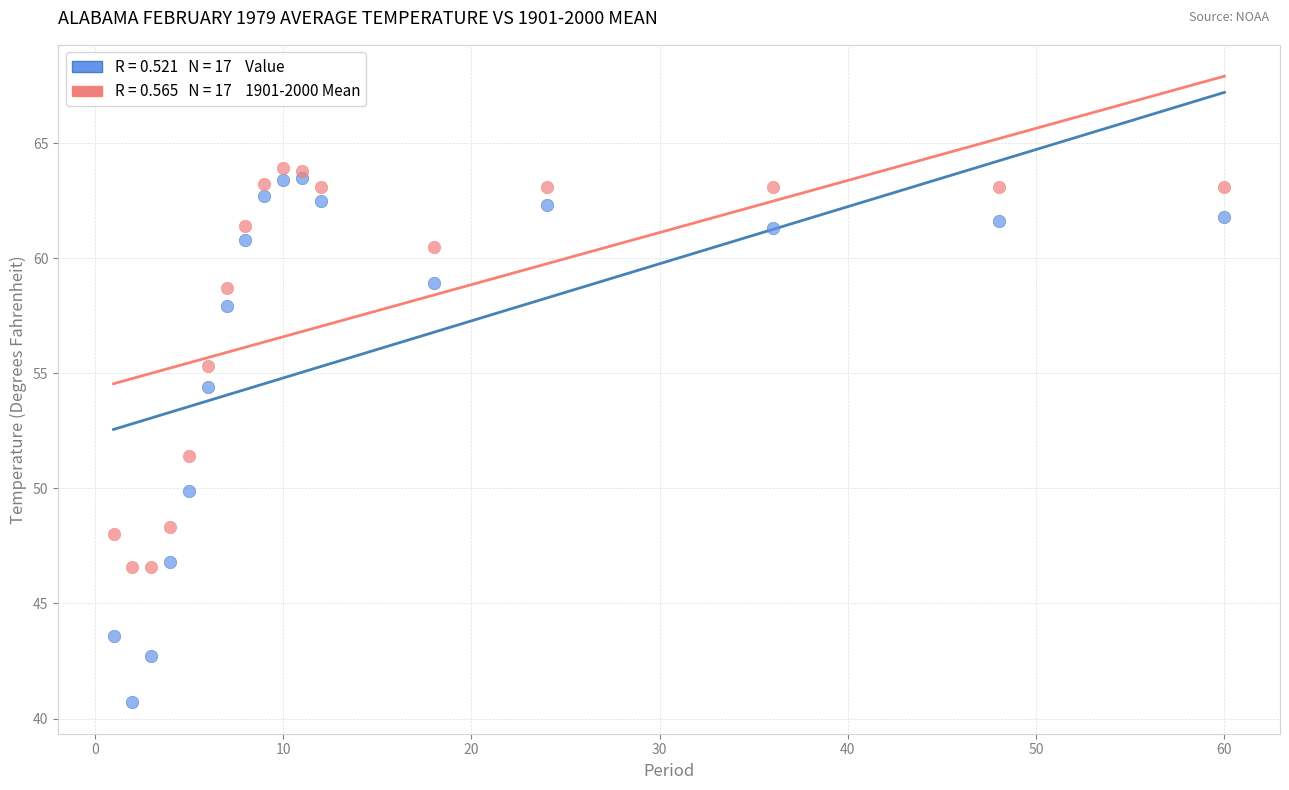

Across all data points, what is the range of Y values (max minus min)?

23.2